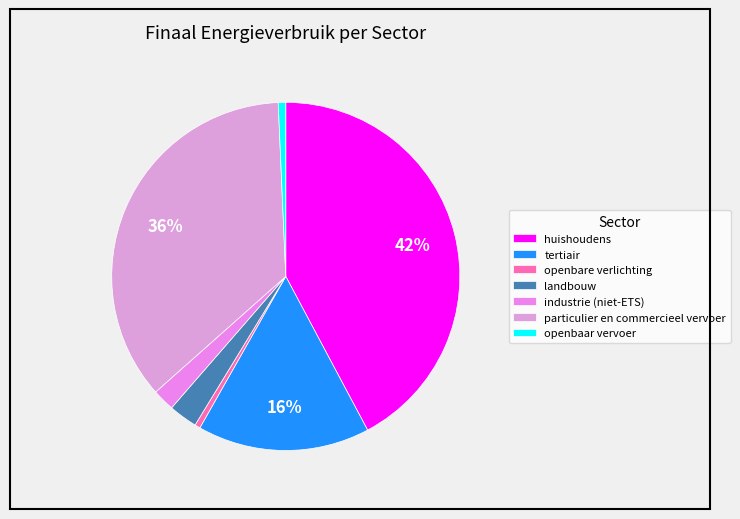

What percentage is the tertiair slice, to the nearest percent?

16%